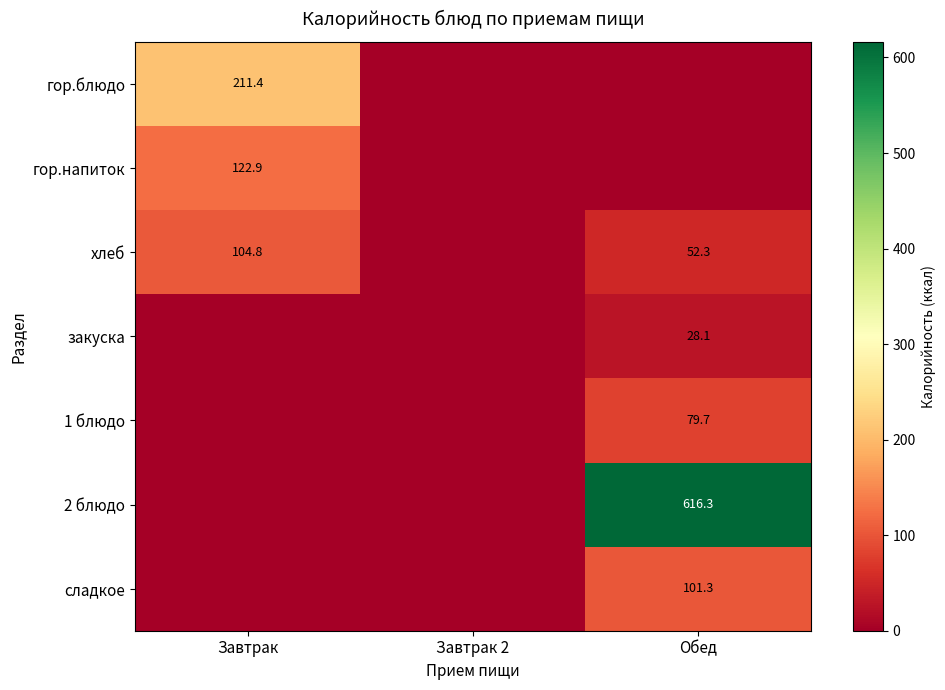

Which label corresponds to the smallest value in the chart?

Завтрак 2